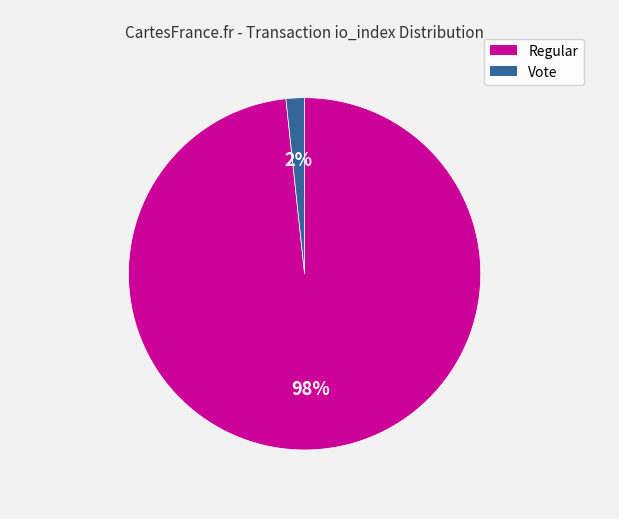

Does any single category account for the majority?

Yes